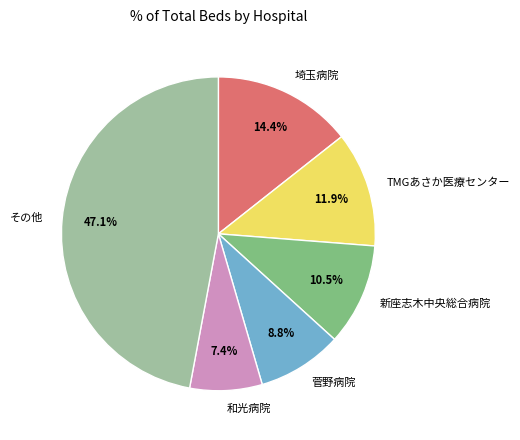

Which slice is the smallest?

和光病院